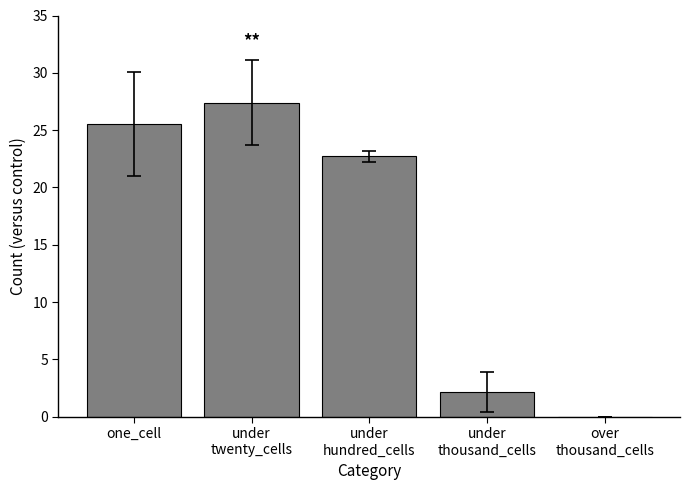

How many data points are above 22?

3